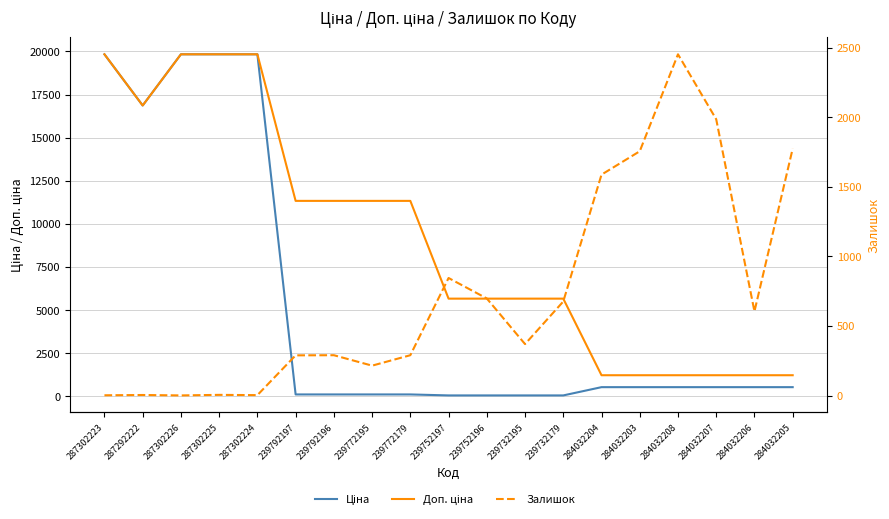

Rank the series at 284032205 from highest to lowest value.

Залишок, Доп. ціна, Ціна